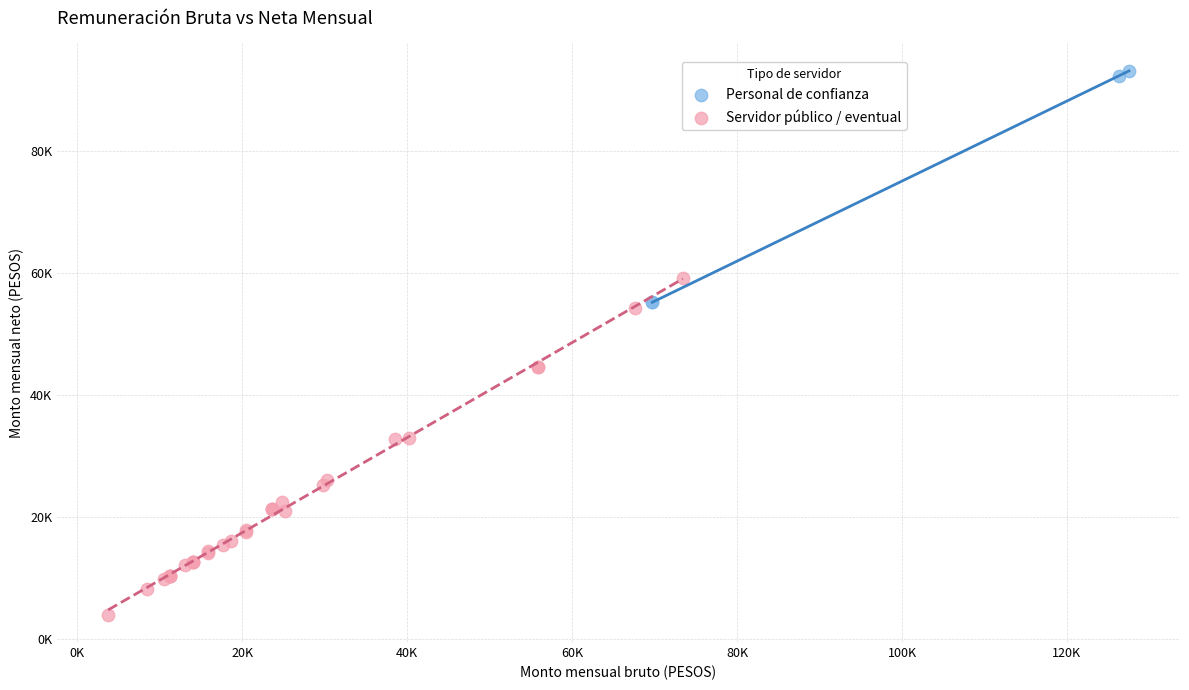

Which series has the widest spread of Y values?

Servidor público / eventual